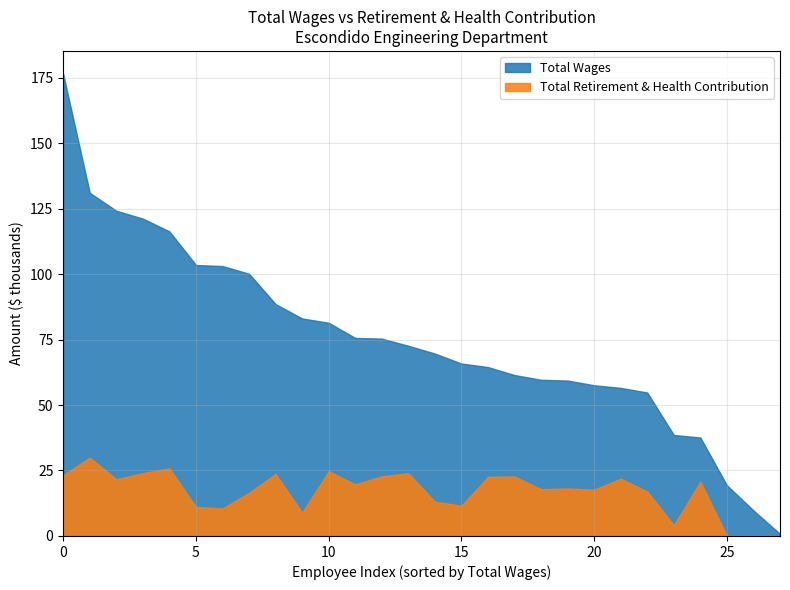

Is it true that Total Retirement & Health Contribution equals -19366 at Department Specialist?

False